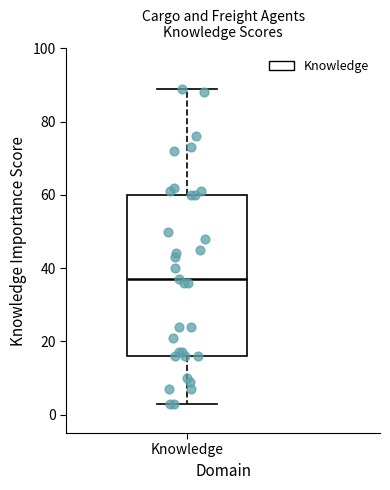

Where does the median line of the box for Knowledge sit on the y-axis? The values are not printed on the chart, so give them approximately, as read against the axis.

38